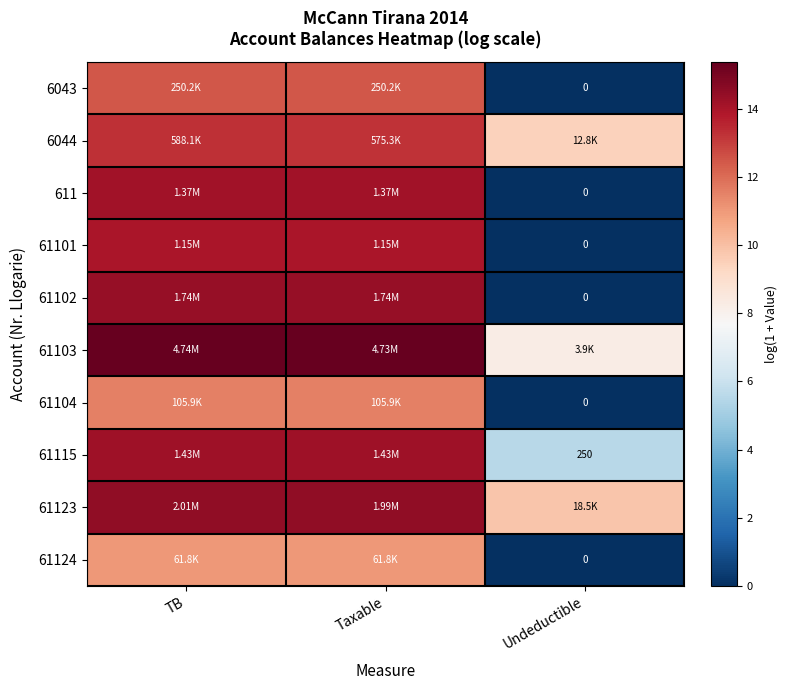

Which category has the lowest value in the 61115 series?

Undeductible